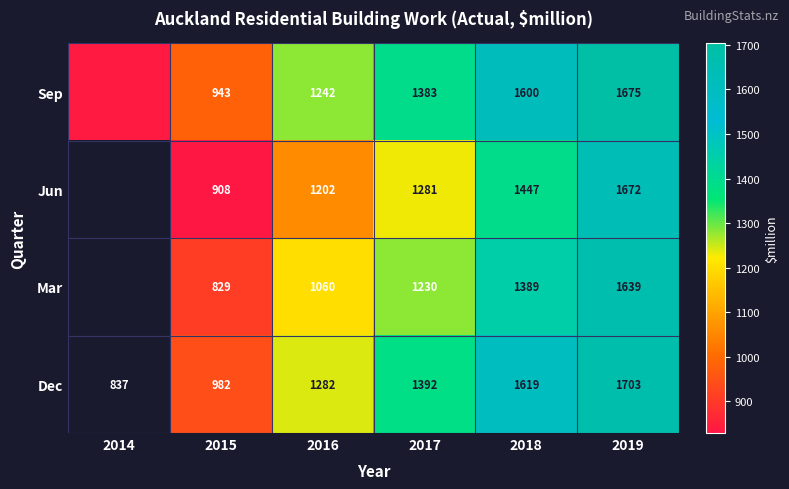

Is it true that Jun equals 516 at 2016?

False